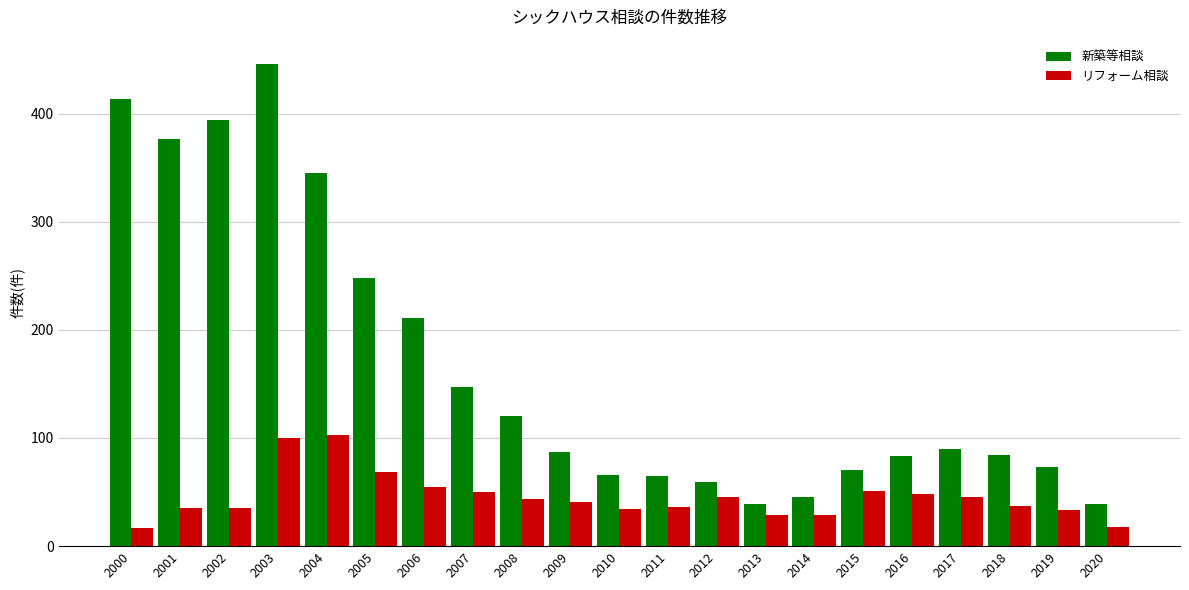

At how many categories does at least one series exceed 291?

5